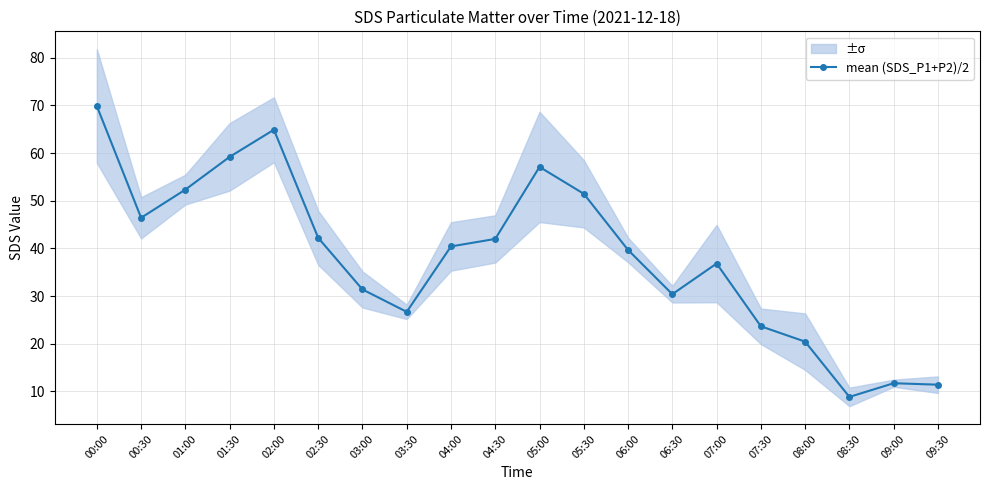

What is the label of the 2nd point from the left?

00:30